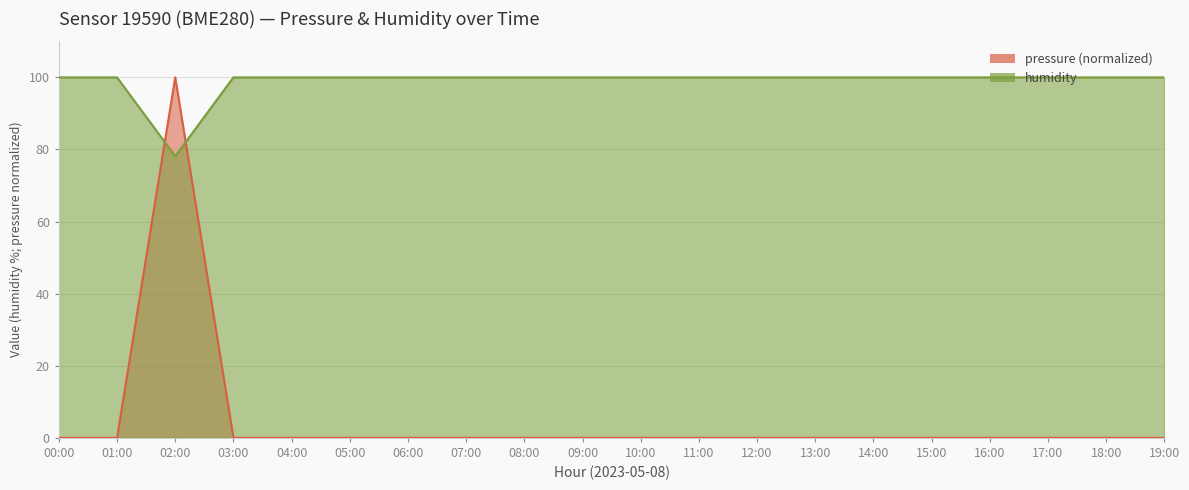

What is the greatest value displayed?

100.0